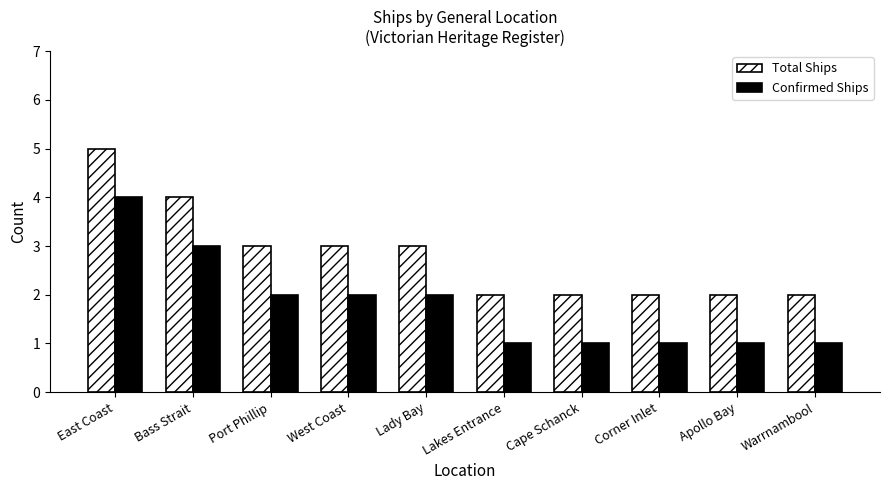

Rank the series by their average value, from highest to lowest.

Total Ships, Confirmed Ships